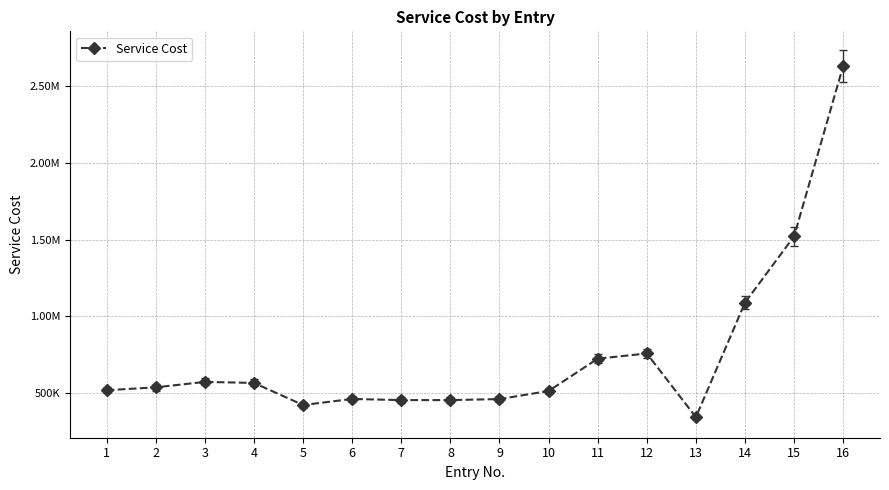

Rank the categories by value from highest to lowest.

16, 15, 14, 12, 11, 3, 4, 2, 1, 10, 6, 9, 7, 8, 5, 13